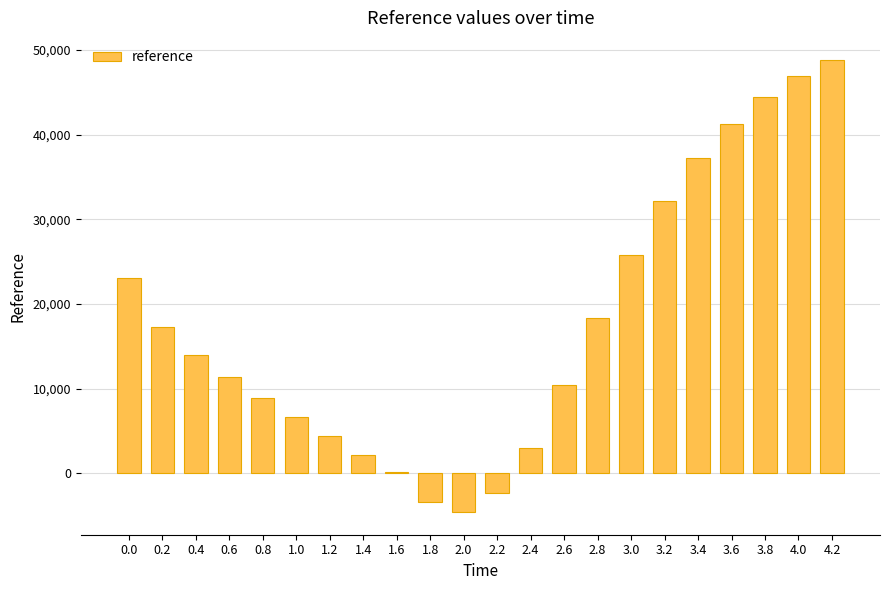

What is the maximum value shown in the chart?

48760.0